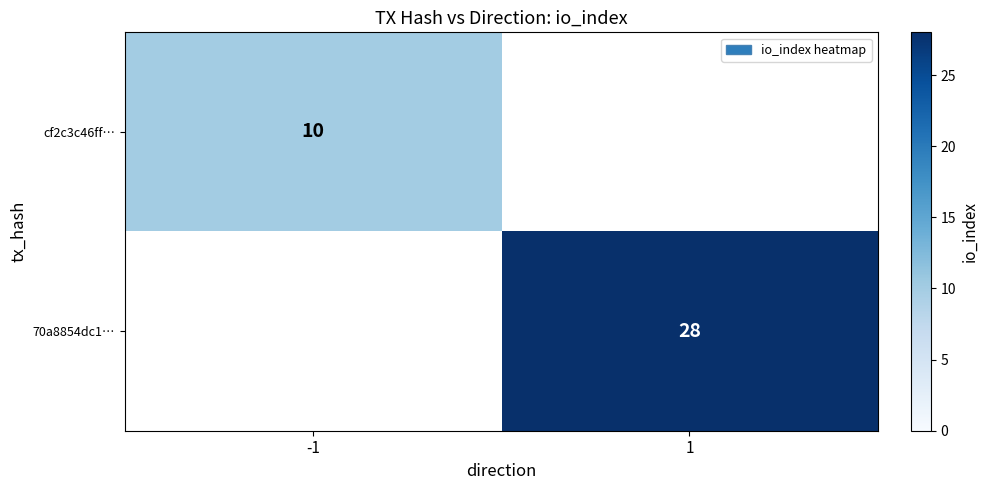

Is the value of cf2c3c46ff… at -1 greater than the value of 70a8854dc1… at 1?

No